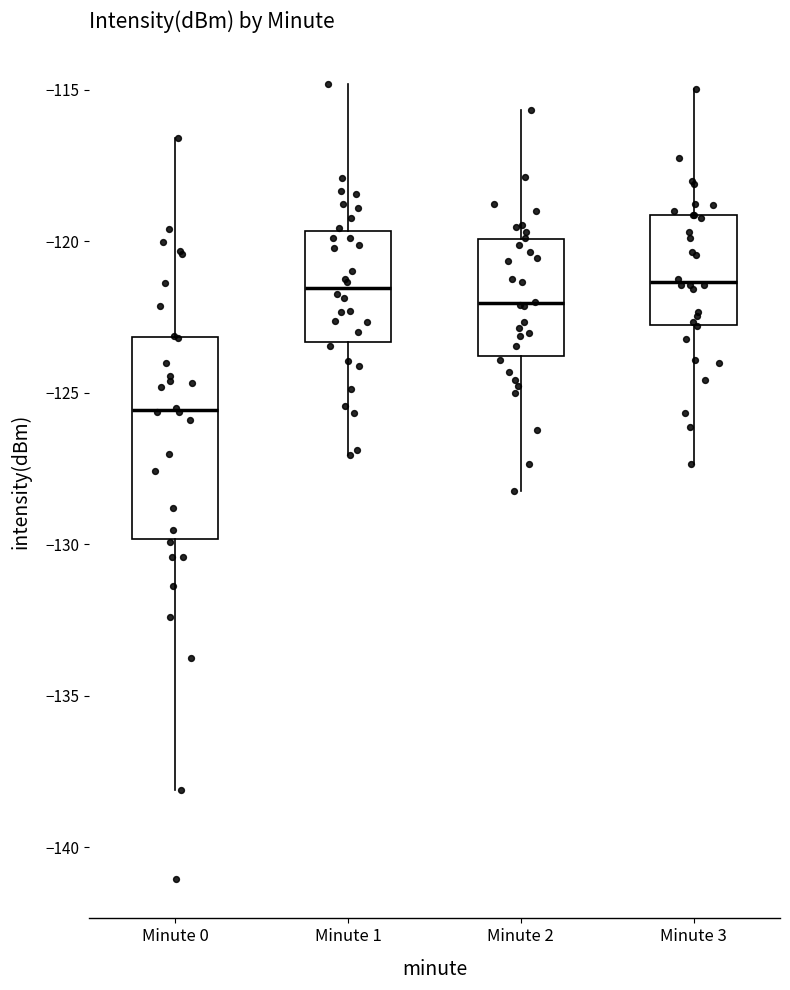

Reading left to right, read every box against the y-axis: the position of its median line, the range the box covers, and the ends of its whiskers. The values are not printed on the chart, so give them approximately, as read against the axis.

Minute 0: median -125.5, box -130.0 to -123.0, whiskers -138.0 to -116.5
Minute 1: median -121.5, box -123.5 to -119.5, whiskers -127.0 to -115.0
Minute 2: median -122.0, box -124.0 to -120.0, whiskers -128.0 to -115.5
Minute 3: median -121.5, box -123.0 to -119.0, whiskers -127.5 to -115.0